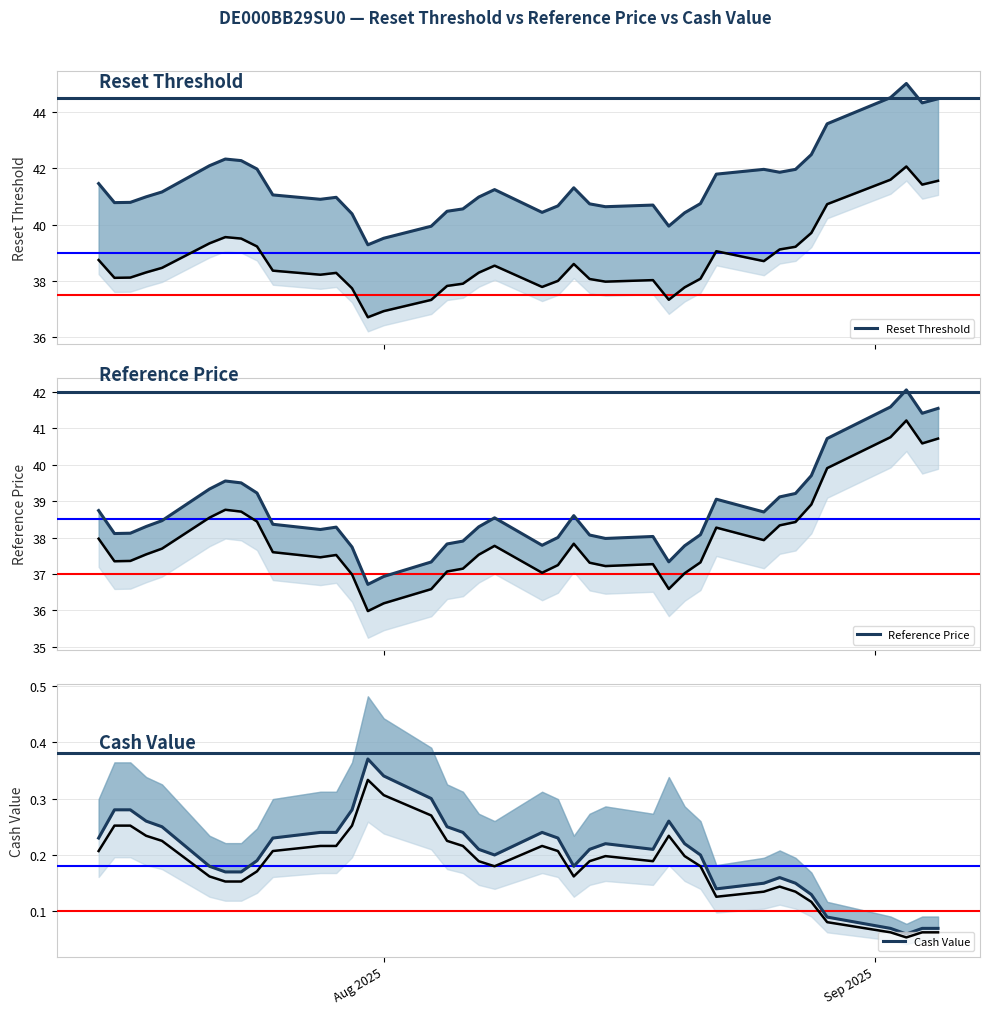

How many interior local peaks does the Reference Price series have?

7